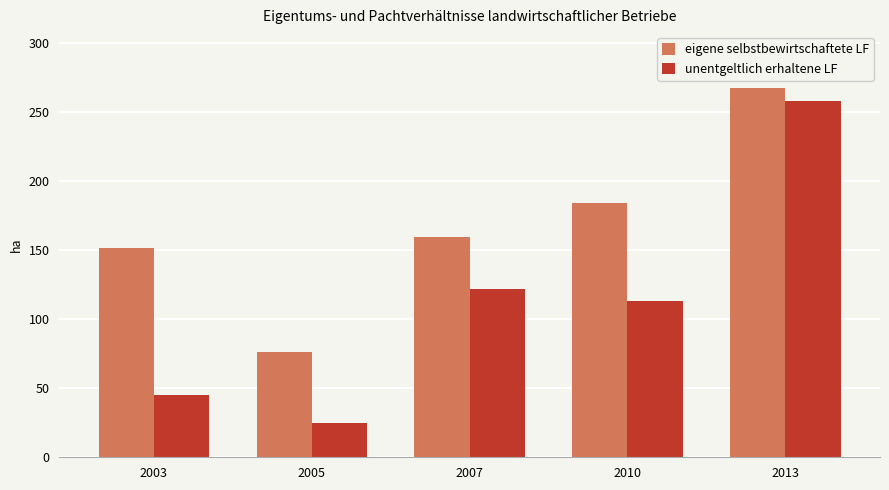

What is the minimum value shown in the chart?

25